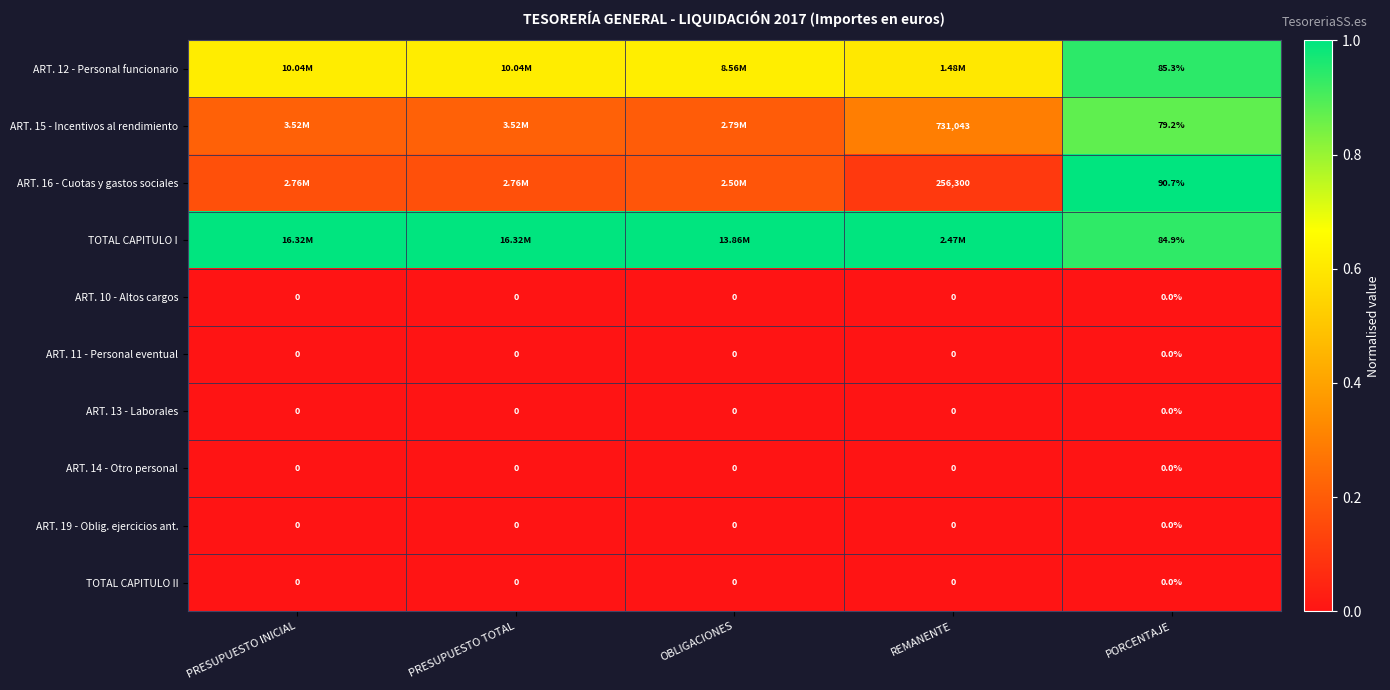

How many series are shown in this chart?

10